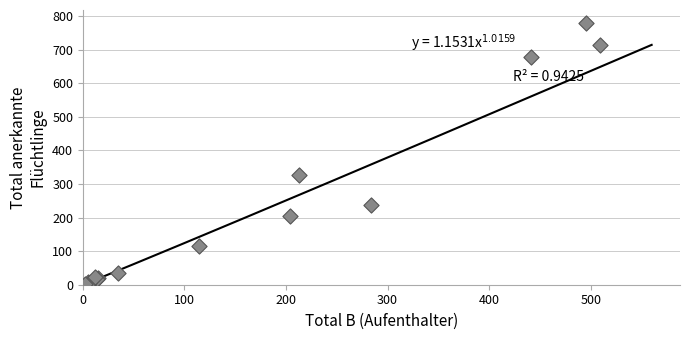

What Y value in the scatter plot is closest to 390?

327